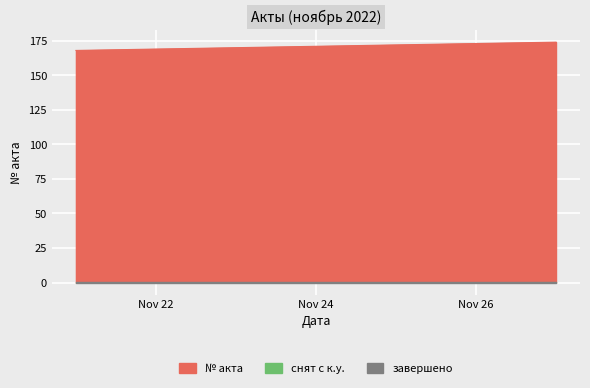

The chart shows a value of 46 at 2022-11-25. True or false?

False